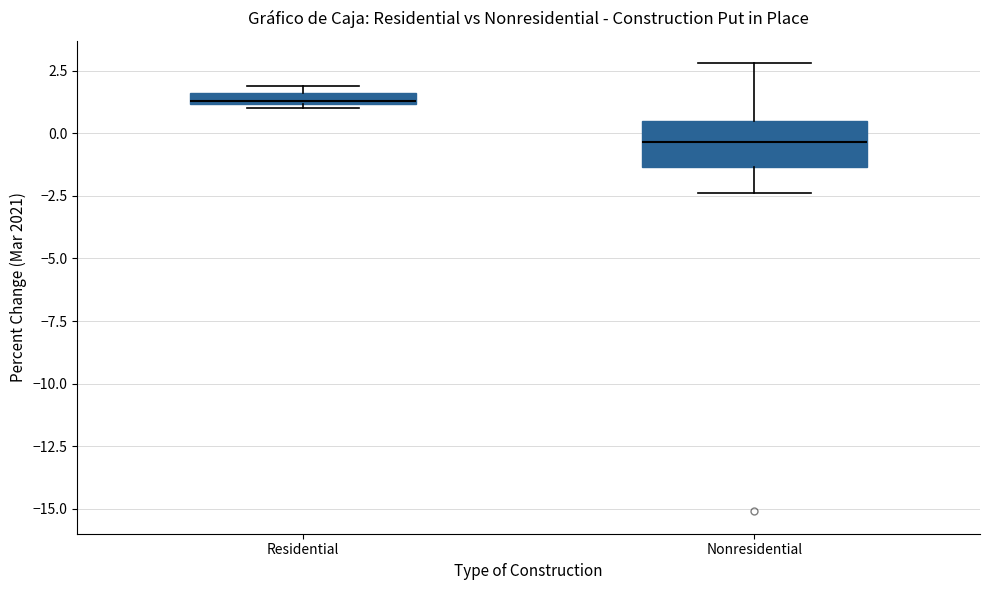

Comparing the boxes themselves (not the whiskers), which one is the tallest?

Nonresidential